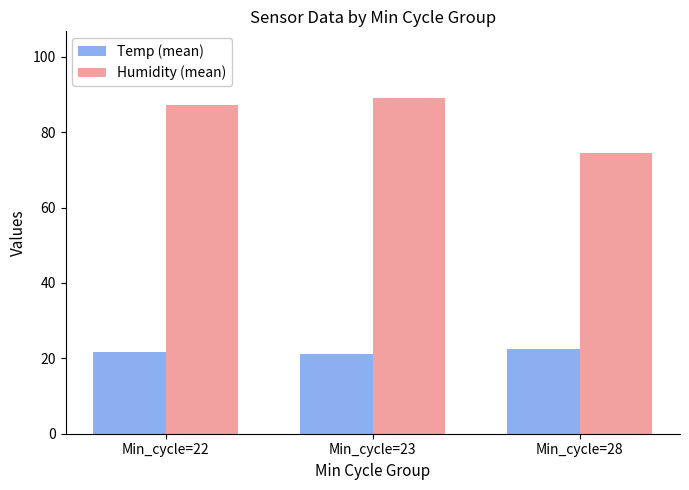

How many values in the Humidity (mean) series are below 87?

1